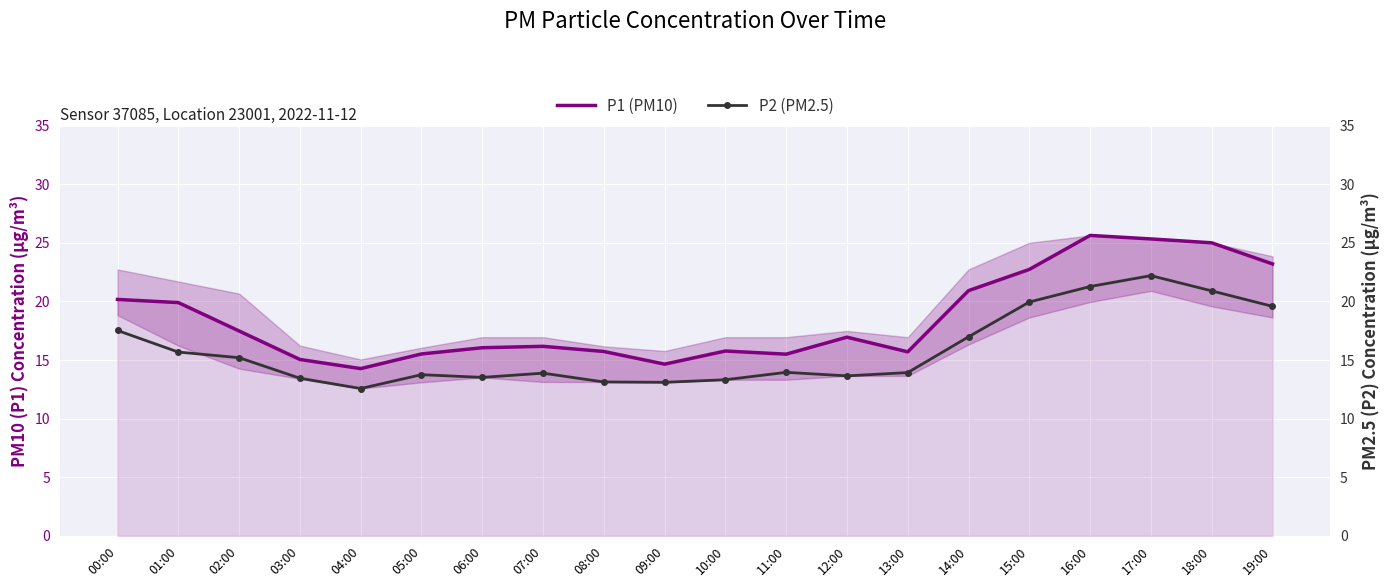

What is the smallest value displayed?

12.6